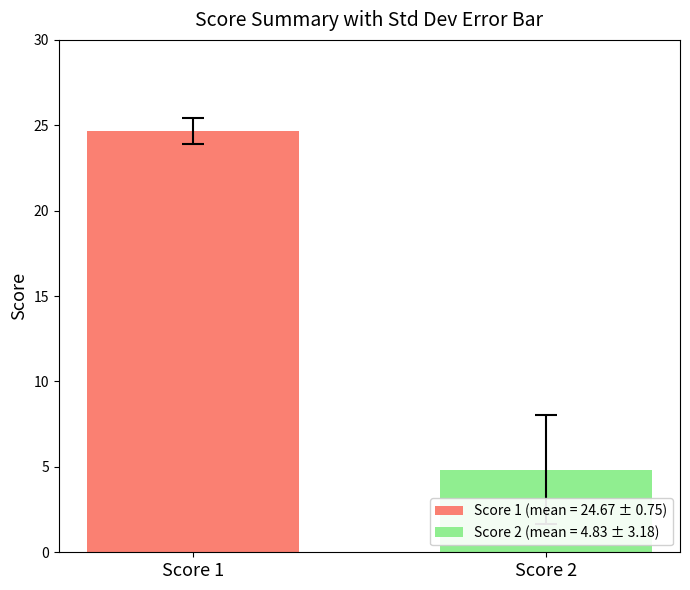

Does the chart contain stacked bars?

No